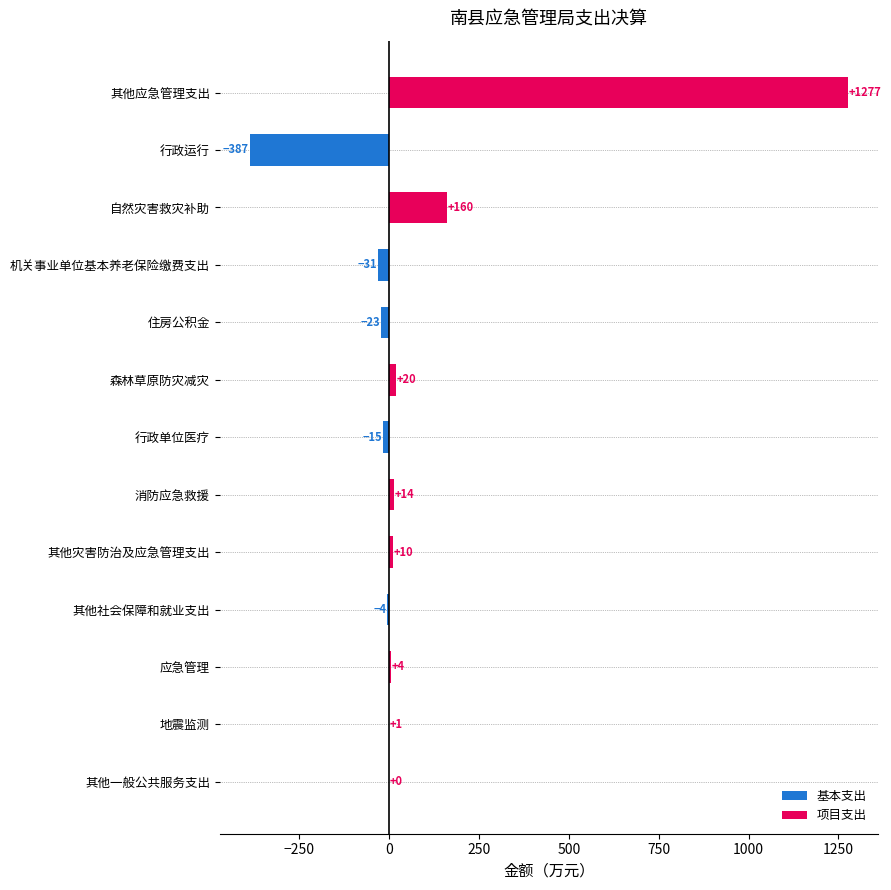

How many values in the 基本支出 series are below 0?

5